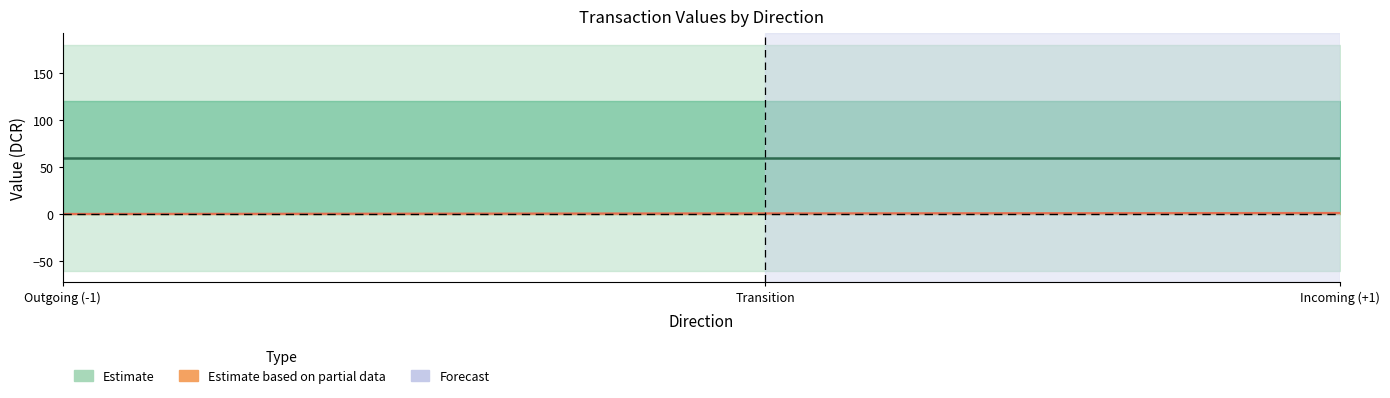

Between 1 and 1, which is larger?

1